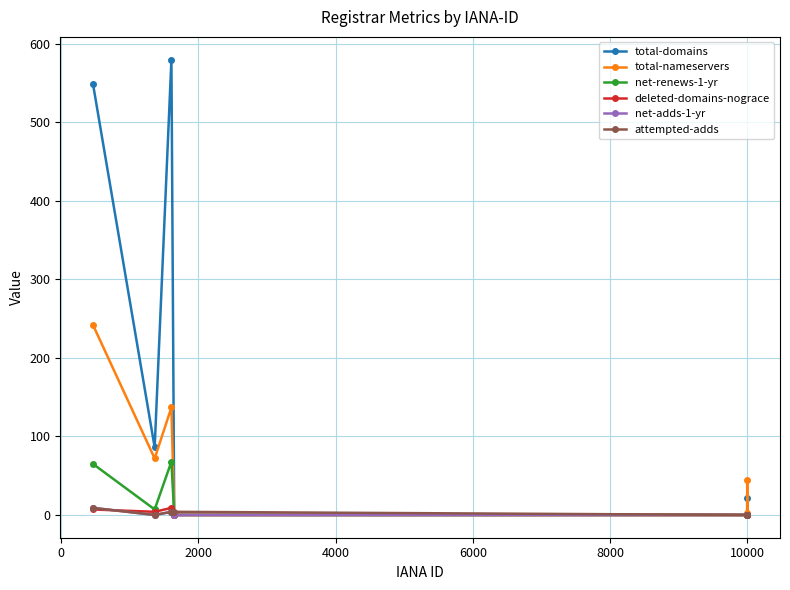

How many deleted-domains-nograce values are between 0 and 7?

6